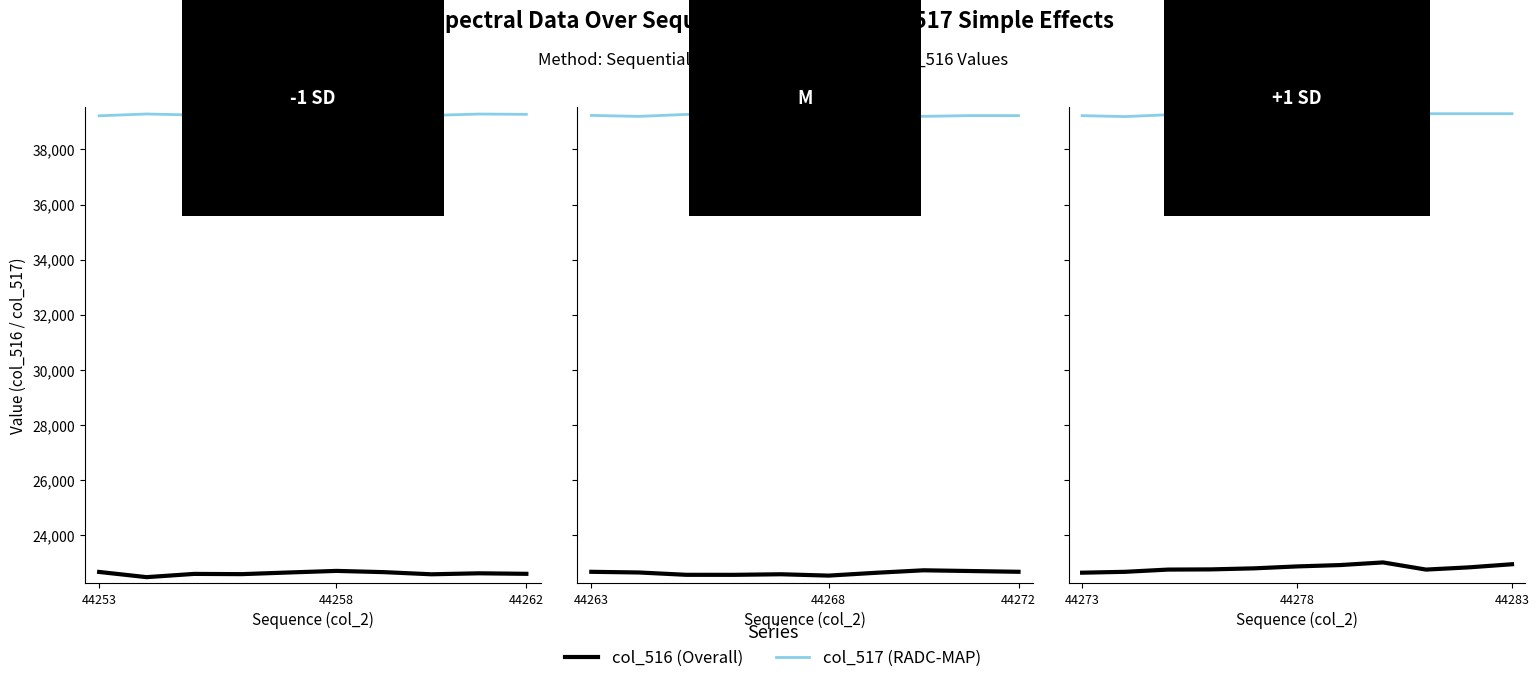

What is the spread (max minus min) of values at 3?

16496